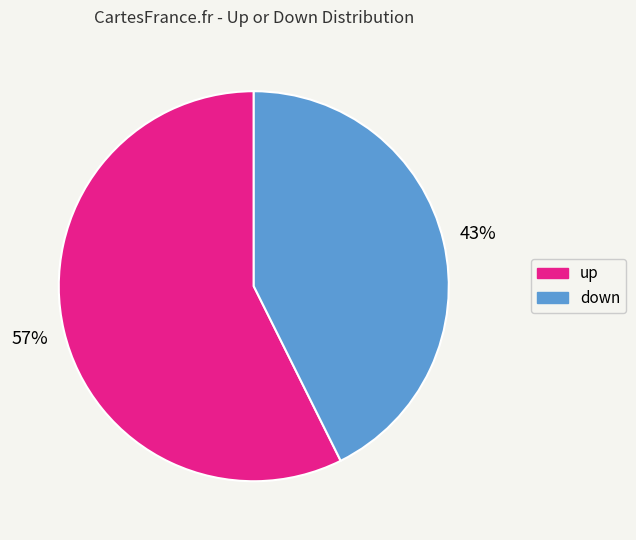

Which category has the smallest portion of the pie?

down